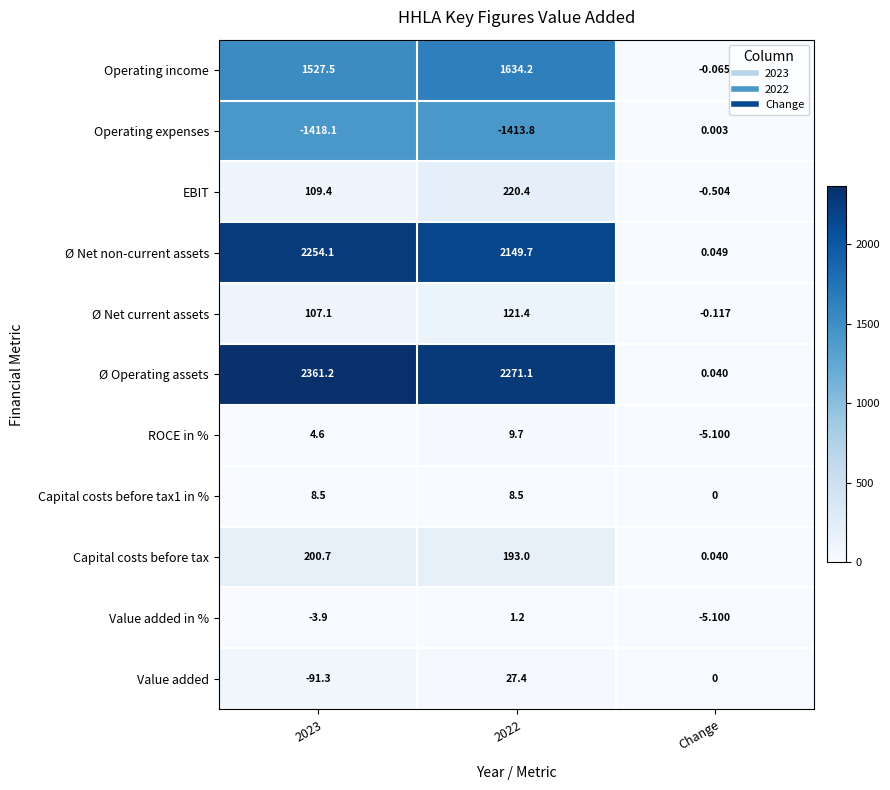

At how many categories does at least one series exceed 2265?

2